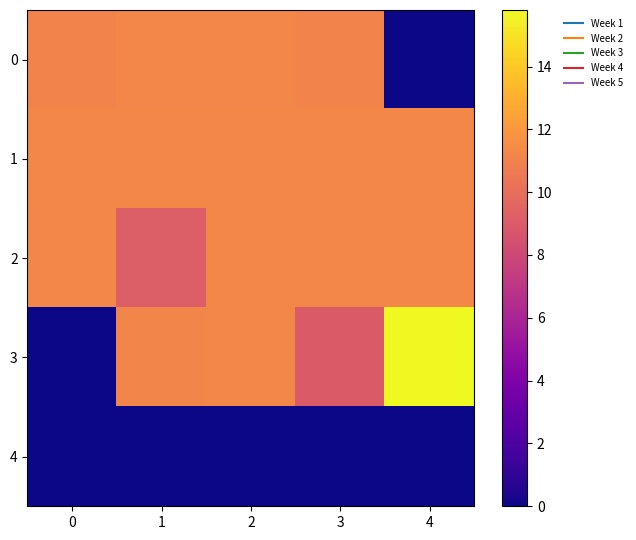

Which has a higher value, 2 or 1?

1